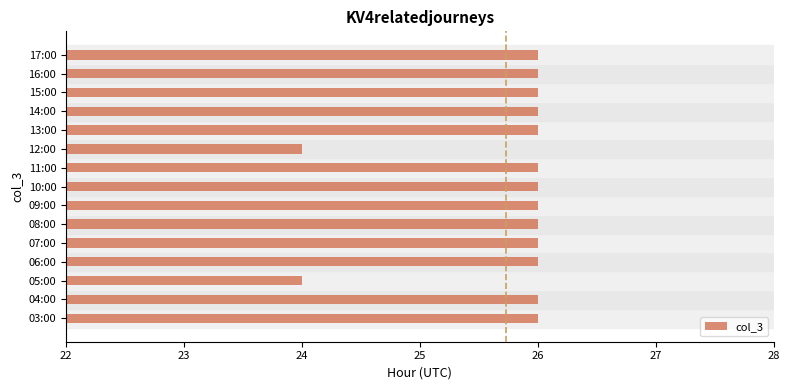

What is the minimum value shown in the chart?

24